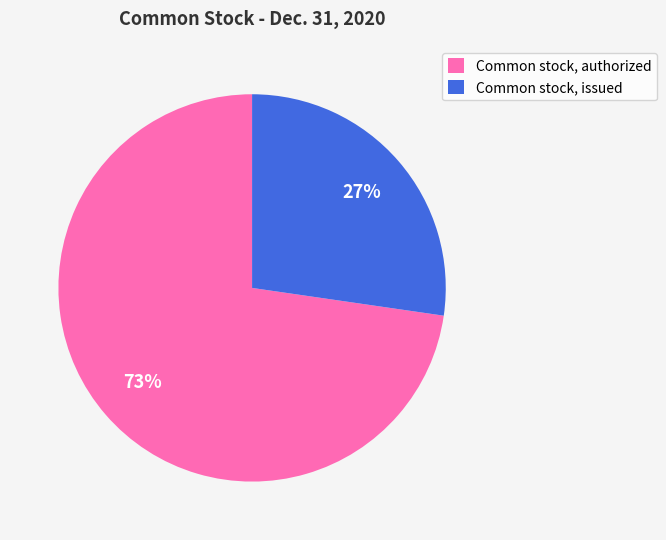

How many segments does this pie chart have?

2